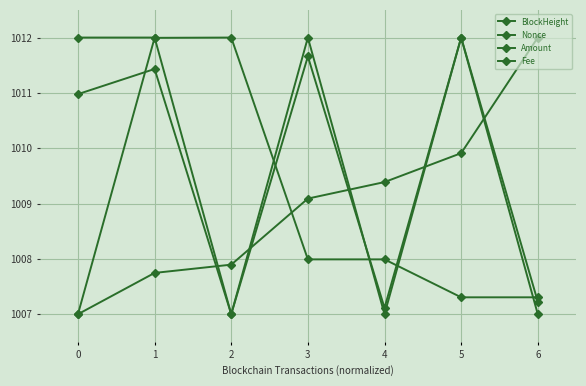

Count the number of data series in this chart.

4